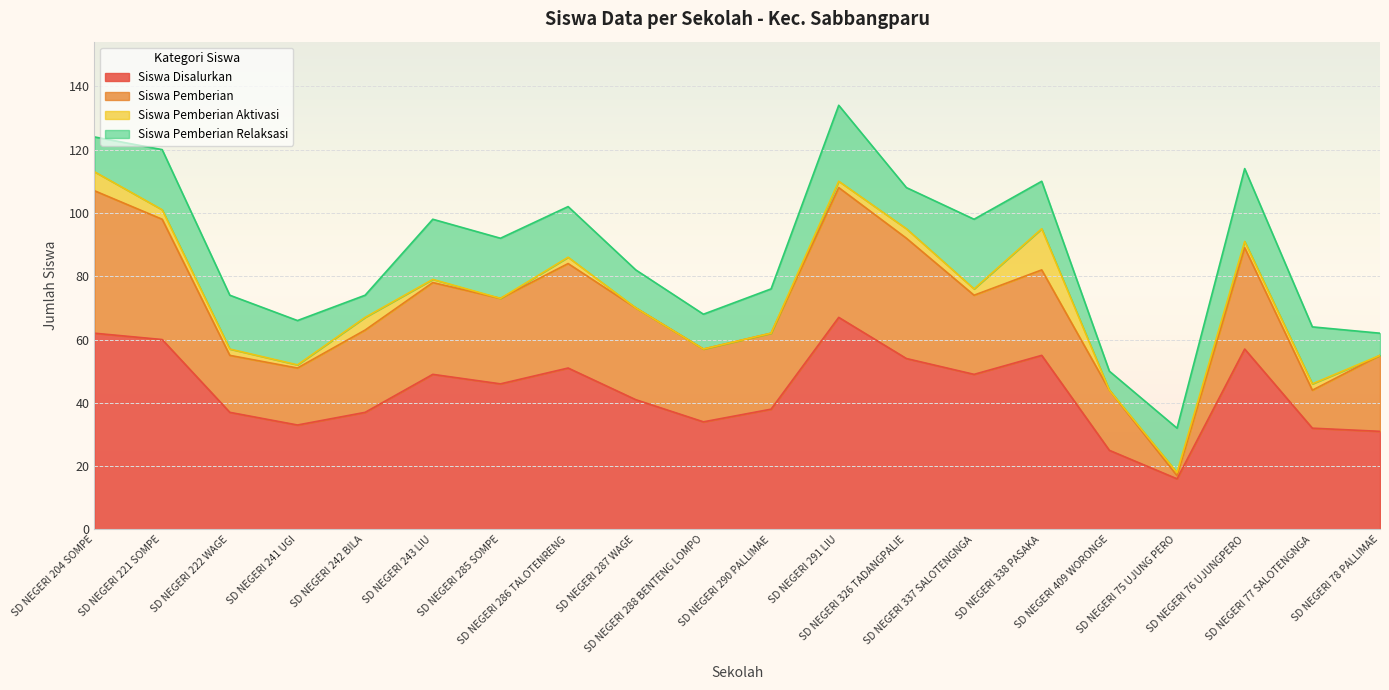

Reading left to right, list all the values displayed in this chart.

Siswa Disalurkan: SD NEGERI 204 SOMPE=62	SD NEGERI 221 SOMPE=60	SD NEGERI 222 WAGE=37	SD NEGERI 241 UGI=33	SD NEGERI 242 BILA=37	SD NEGERI 243 LIU=49	SD NEGERI 285 SOMPE=46	SD NEGERI 286 TALOTENRENG=51	SD NEGERI 287 WAGE=41	SD NEGERI 288 BENTENG LOMPO=34	SD NEGERI 290 PALLIMAE=38	SD NEGERI 291 LIU=67	SD NEGERI 326 TADANGPALIE=54	SD NEGERI 337 SALOTENGNGA=49	SD NEGERI 338 PASAKA=55	SD NEGERI 409 WORONGE=25	SD NEGERI 75 UJUNG PERO=16	SD NEGERI 76 UJUNGPERO=57	SD NEGERI 77 SALOTENGNGA=32	SD NEGERI 78 PALLIMAE=31
Siswa Pemberian: SD NEGERI 204 SOMPE=45	SD NEGERI 221 SOMPE=38	SD NEGERI 222 WAGE=18	SD NEGERI 241 UGI=18	SD NEGERI 242 BILA=26	SD NEGERI 243 LIU=29	SD NEGERI 285 SOMPE=27	SD NEGERI 286 TALOTENRENG=33	SD NEGERI 287 WAGE=29	SD NEGERI 288 BENTENG LOMPO=23	SD NEGERI 290 PALLIMAE=24	SD NEGERI 291 LIU=41	SD NEGERI 326 TADANGPALIE=38	SD NEGERI 337 SALOTENGNGA=25	SD NEGERI 338 PASAKA=27	SD NEGERI 409 WORONGE=19	SD NEGERI 75 UJUNG PERO=1	SD NEGERI 76 UJUNGPERO=32	SD NEGERI 77 SALOTENGNGA=12	SD NEGERI 78 PALLIMAE=24
Siswa Pemberian Aktivasi: SD NEGERI 204 SOMPE=6	SD NEGERI 221 SOMPE=3	SD NEGERI 222 WAGE=2	SD NEGERI 241 UGI=1	SD NEGERI 242 BILA=4	SD NEGERI 243 LIU=1	SD NEGERI 285 SOMPE=0	SD NEGERI 286 TALOTENRENG=2	SD NEGERI 287 WAGE=0	SD NEGERI 288 BENTENG LOMPO=0	SD NEGERI 290 PALLIMAE=0	SD NEGERI 291 LIU=2	SD NEGERI 326 TADANGPALIE=3	SD NEGERI 337 SALOTENGNGA=2	SD NEGERI 338 PASAKA=13	SD NEGERI 409 WORONGE=0	SD NEGERI 75 UJUNG PERO=1	SD NEGERI 76 UJUNGPERO=2	SD NEGERI 77 SALOTENGNGA=2	SD NEGERI 78 PALLIMAE=0
Siswa Pemberian Relaksasi: SD NEGERI 204 SOMPE=11	SD NEGERI 221 SOMPE=19	SD NEGERI 222 WAGE=17	SD NEGERI 241 UGI=14	SD NEGERI 242 BILA=7	SD NEGERI 243 LIU=19	SD NEGERI 285 SOMPE=19	SD NEGERI 286 TALOTENRENG=16	SD NEGERI 287 WAGE=12	SD NEGERI 288 BENTENG LOMPO=11	SD NEGERI 290 PALLIMAE=14	SD NEGERI 291 LIU=24	SD NEGERI 326 TADANGPALIE=13	SD NEGERI 337 SALOTENGNGA=22	SD NEGERI 338 PASAKA=15	SD NEGERI 409 WORONGE=6	SD NEGERI 75 UJUNG PERO=14	SD NEGERI 76 UJUNGPERO=23	SD NEGERI 77 SALOTENGNGA=18	SD NEGERI 78 PALLIMAE=7